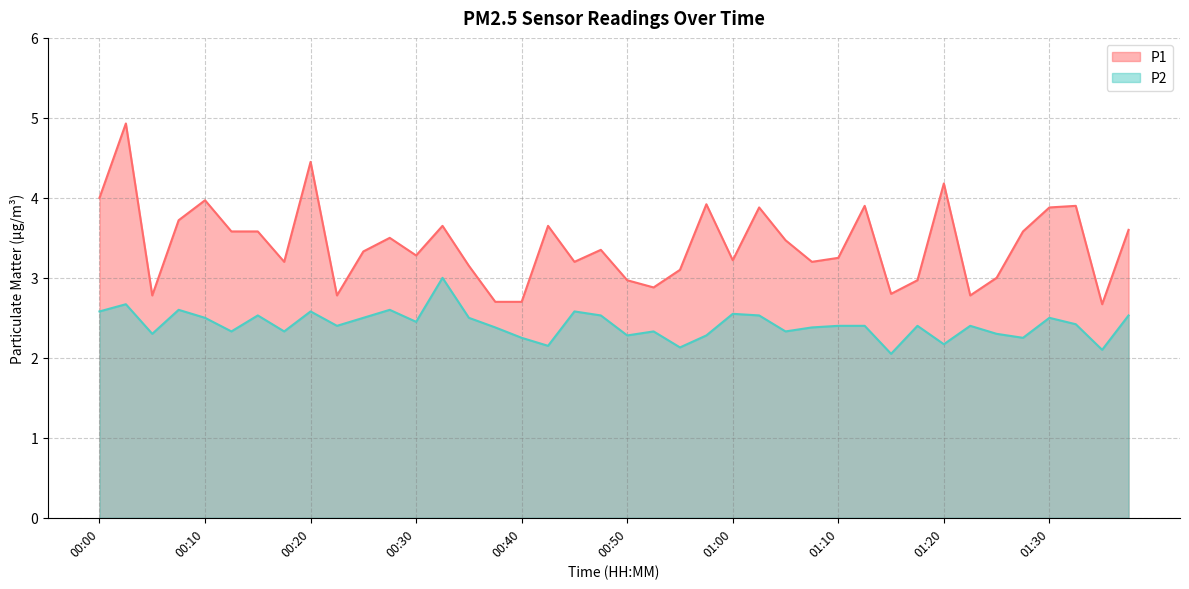

Is the value of P2 at 01:03 greater than the value of P1 at 00:37?

No